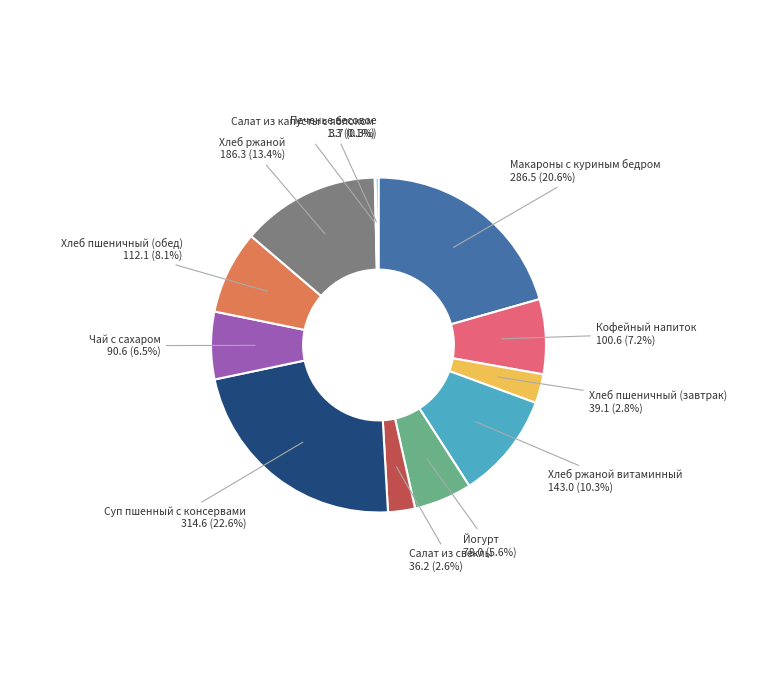

Is there a majority slice in this chart?

No